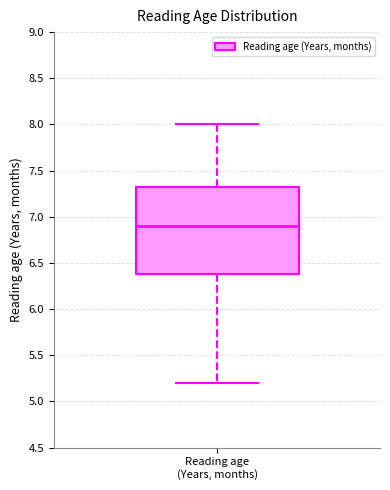

Read this box plot against the y-axis: the position of the median line, the range covered by the box, and the ends of both whiskers. The values are not printed on the chart, so give them approximately, as read against the axis.

median 6.90, box 6.40 to 7.35, whiskers 5.20 to 8.00